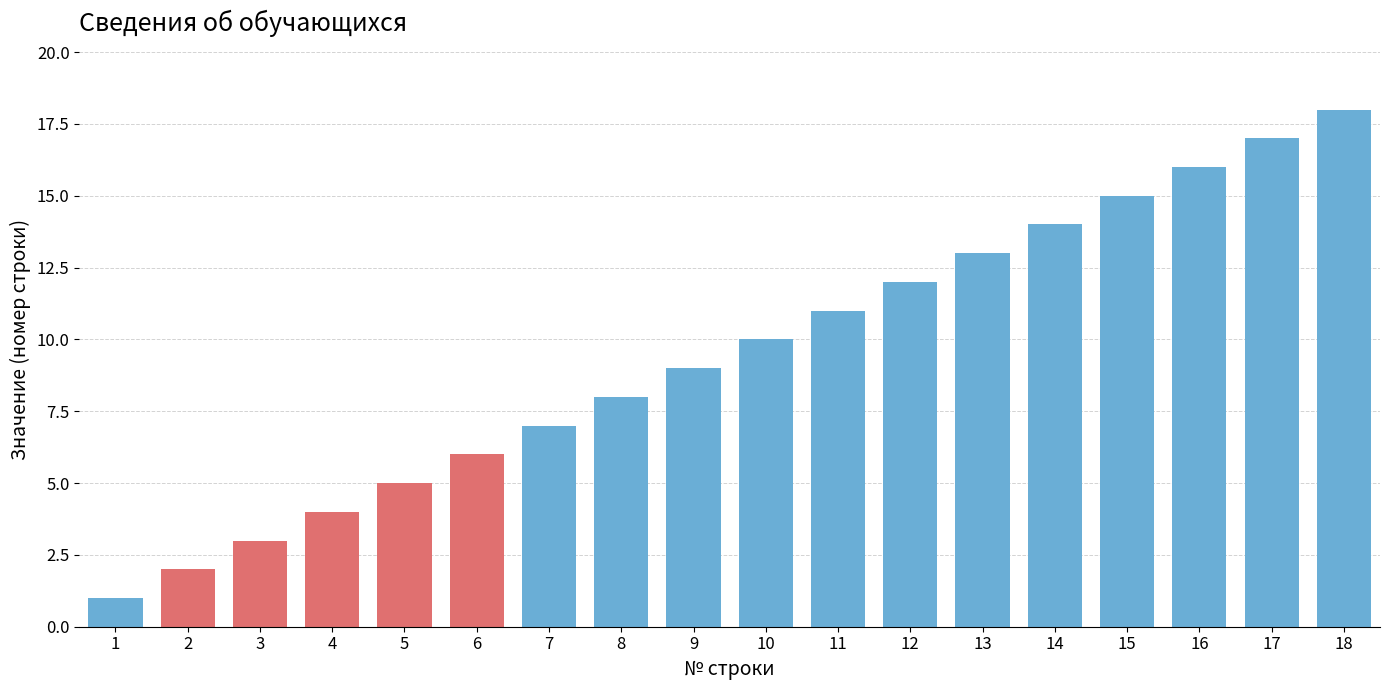

What is the greatest value displayed?

18